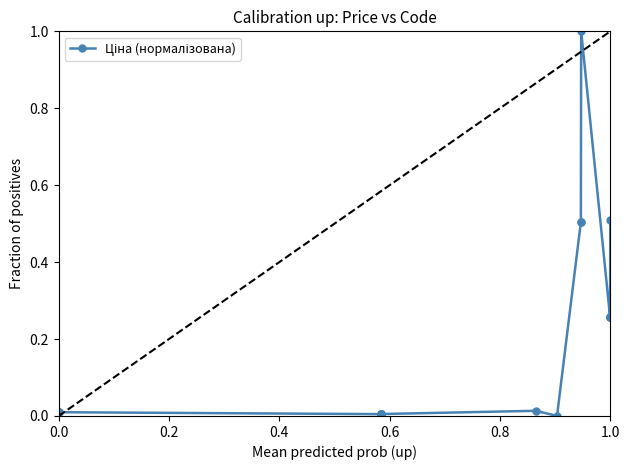

True or false: there are more than 0 points higher than both neighbors.

True